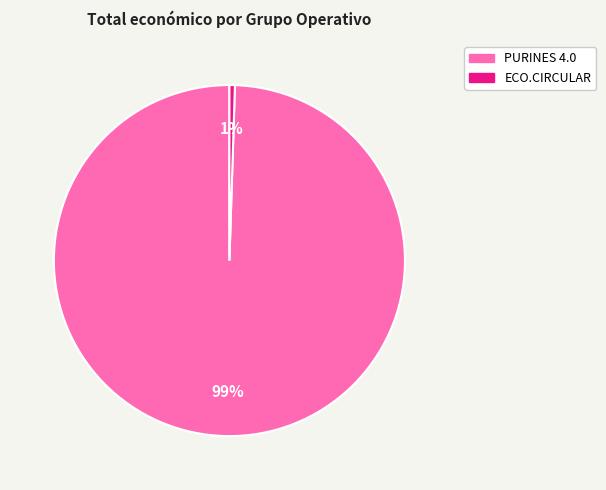

Which slice represents more than half of the pie?

PURINES 4.0